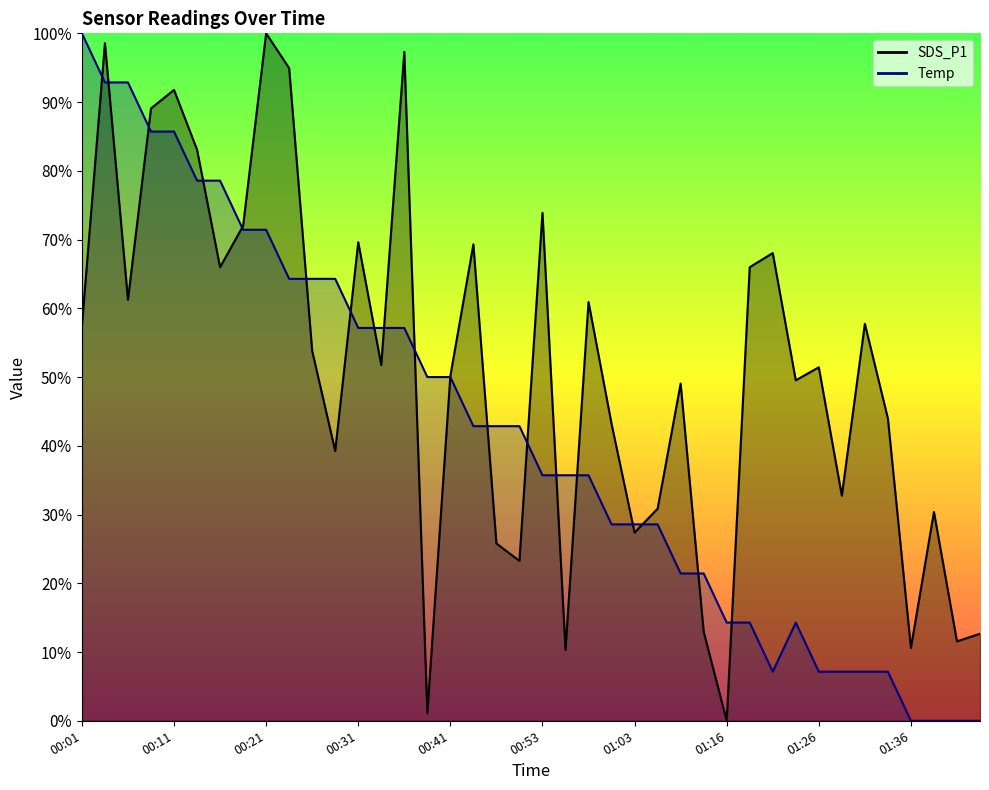

How many interior local peaks does the SDS_P1 series have?

13